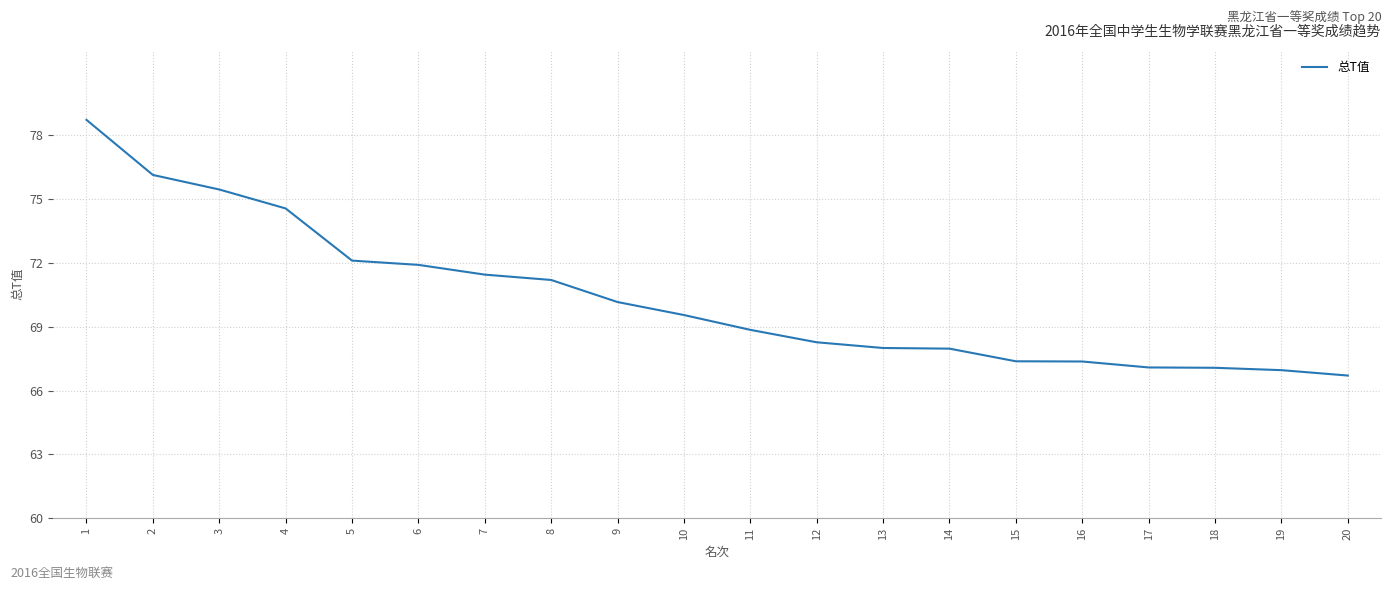

Approximately how many times larger is the value at 3 compared to 20?

1.1